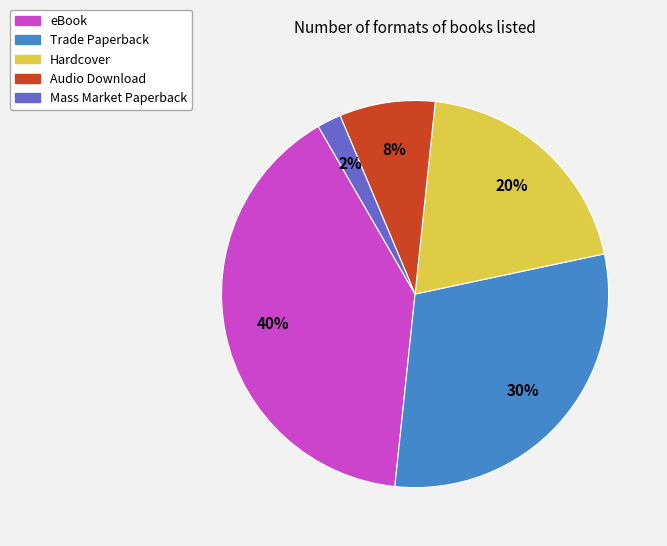

Which slice is the largest?

eBook